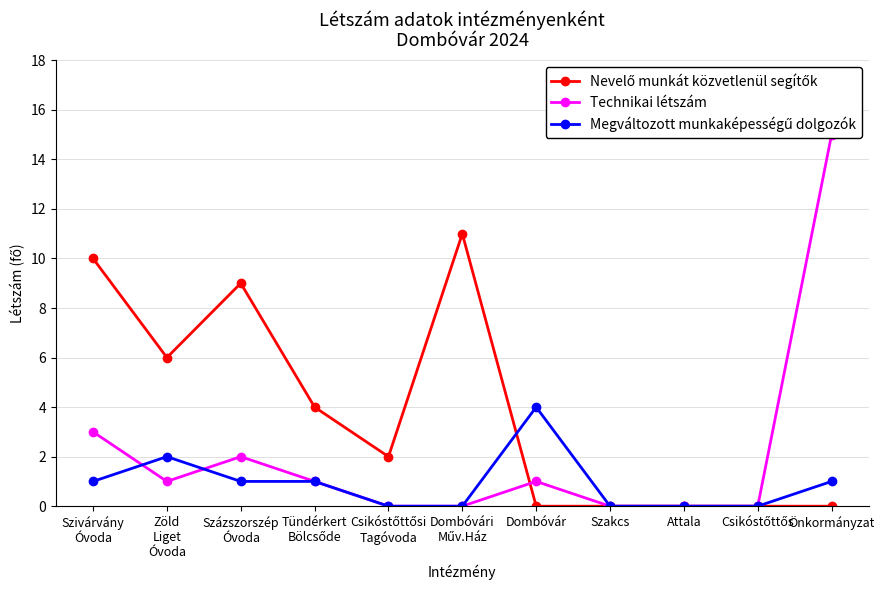

Is this an area chart (filled region under the line)?

No